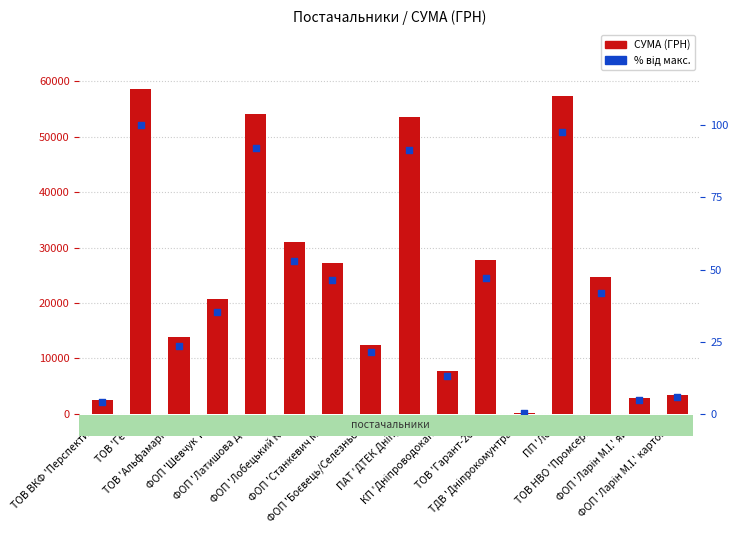

Which series contains the lowest Y value?

% від макс.